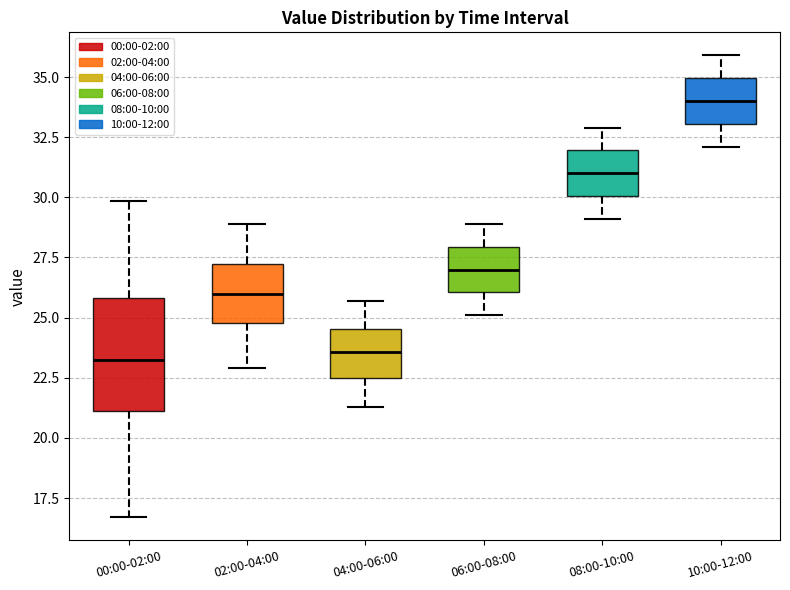

Which box has the highest median line?

10:00-12:00